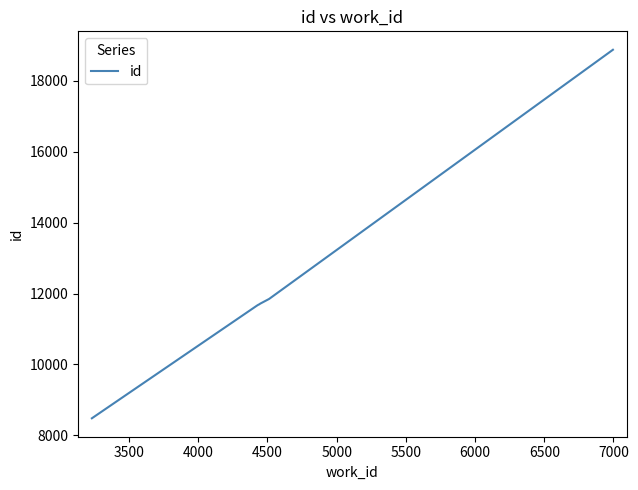

What is the smallest value displayed?

8482